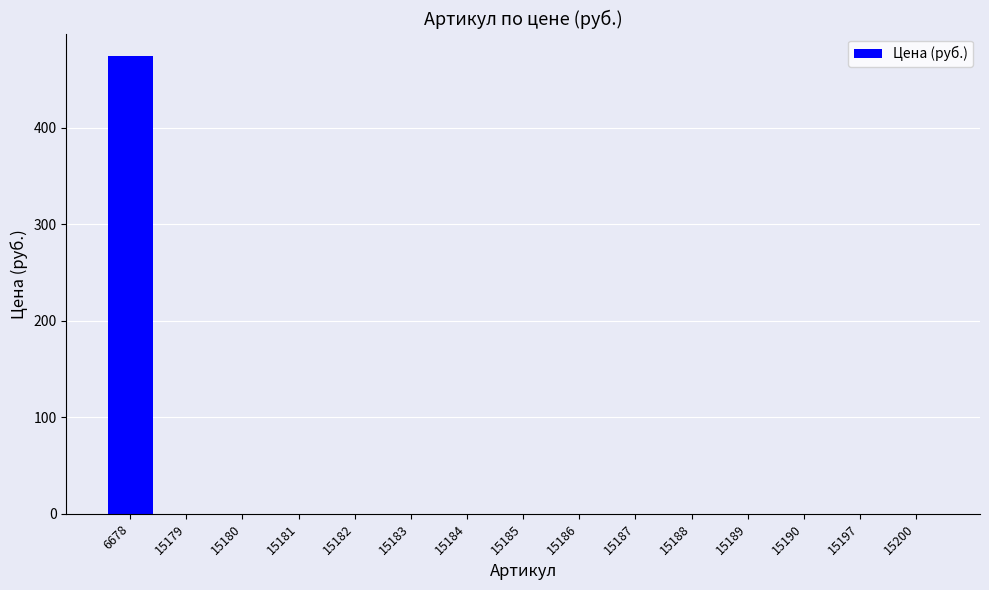

The value at 15186 is 0. True or false?

True